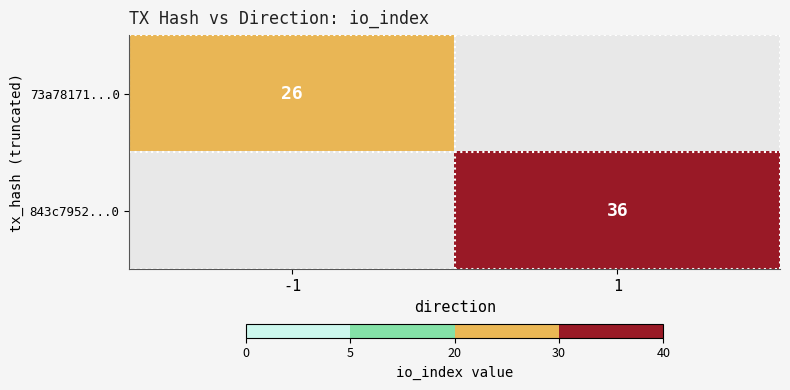

The value of 73a78171...0 at -1 is 26. True or false?

True